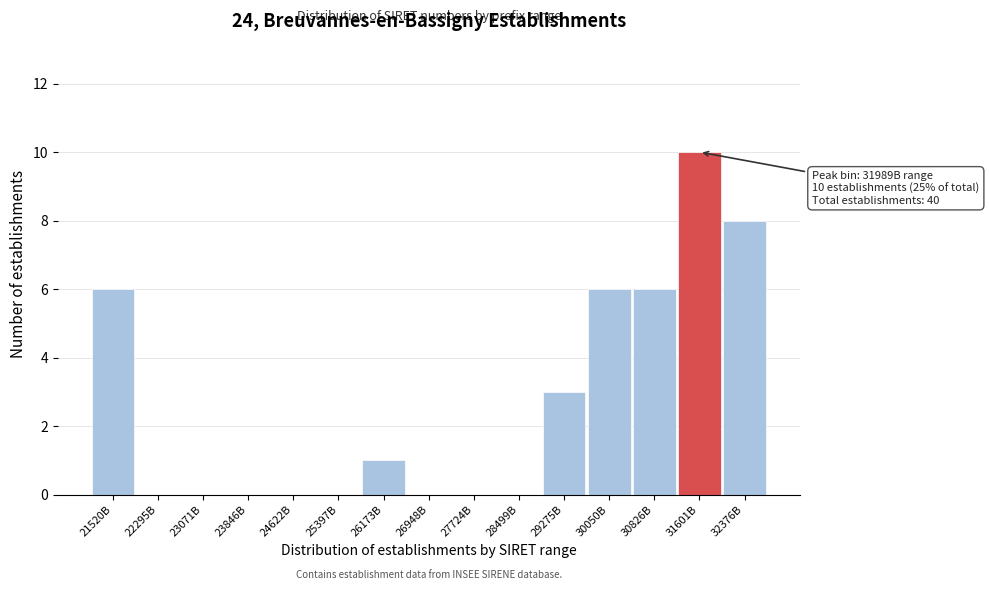

Reading right to left, transcribe all the data shown in this chart.

32376B=8	31601B=10	30826B=6	30050B=6	29275B=3	28499B=0	27724B=0	26948B=0	26173B=1	25397B=0	24622B=0	23846B=0	23071B=0	22295B=0	21520B=6